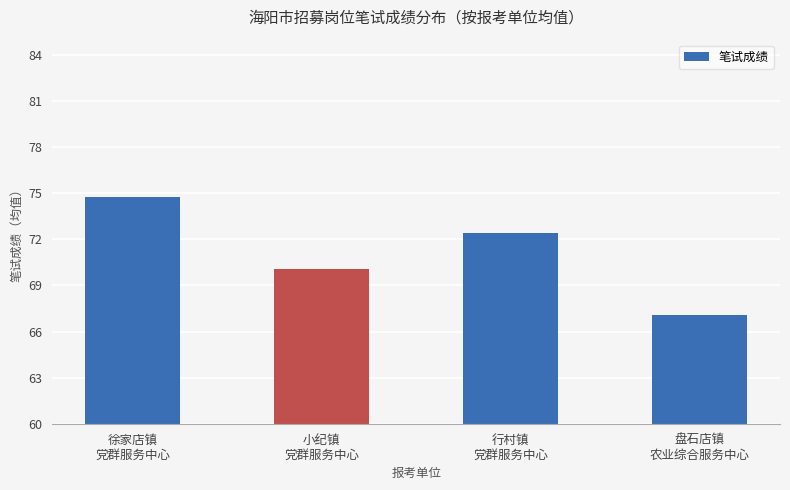

What is the label of the 3rd bar from the right?

小纪镇
党群服务中心